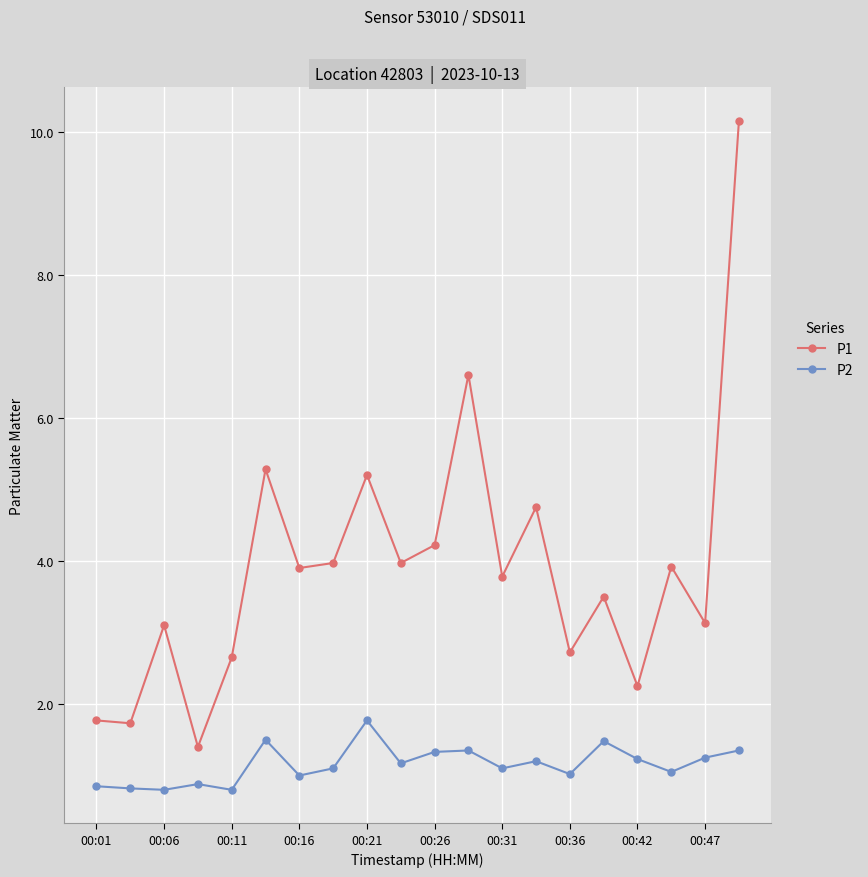

In P2, how many points are higher than both neighbors (excluding endpoints)?

6